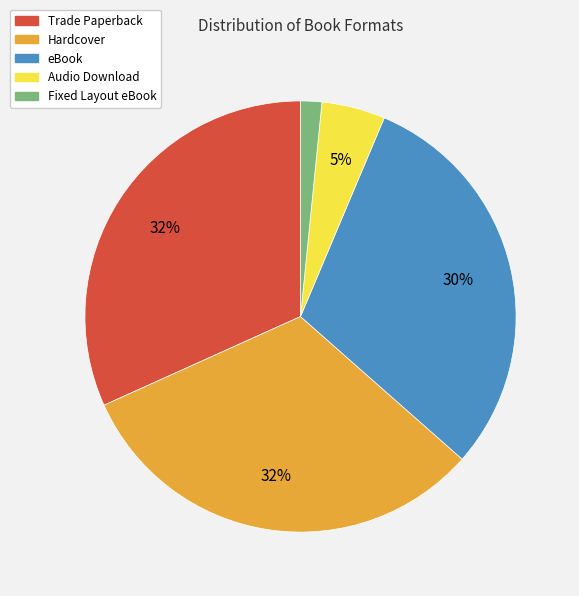

Which has a higher value, Fixed Layout eBook or Trade Paperback?

Trade Paperback